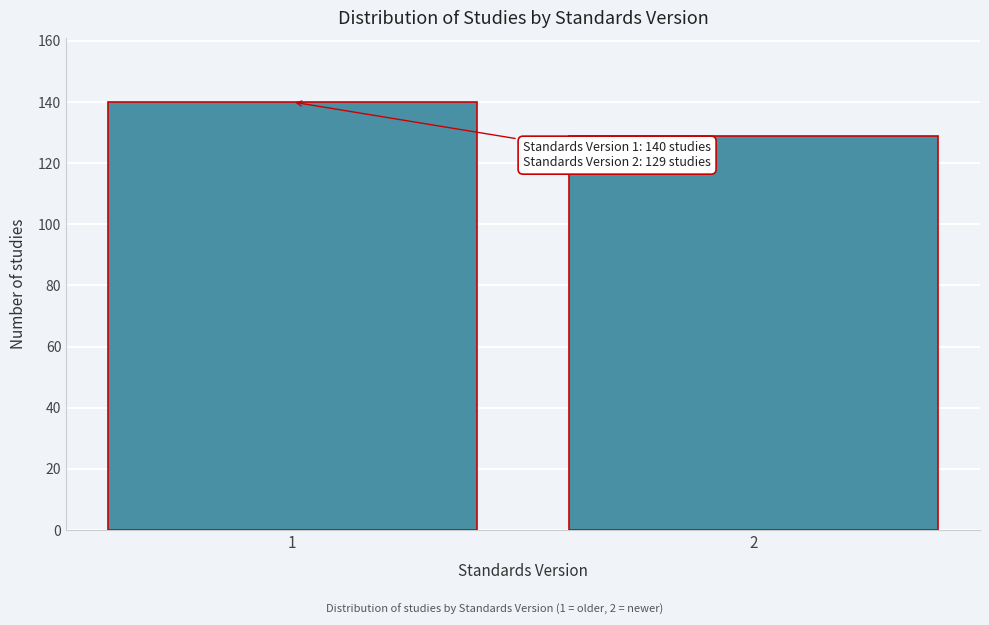

Reading right to left, transcribe all the data shown in this chart.

2=129	1=140